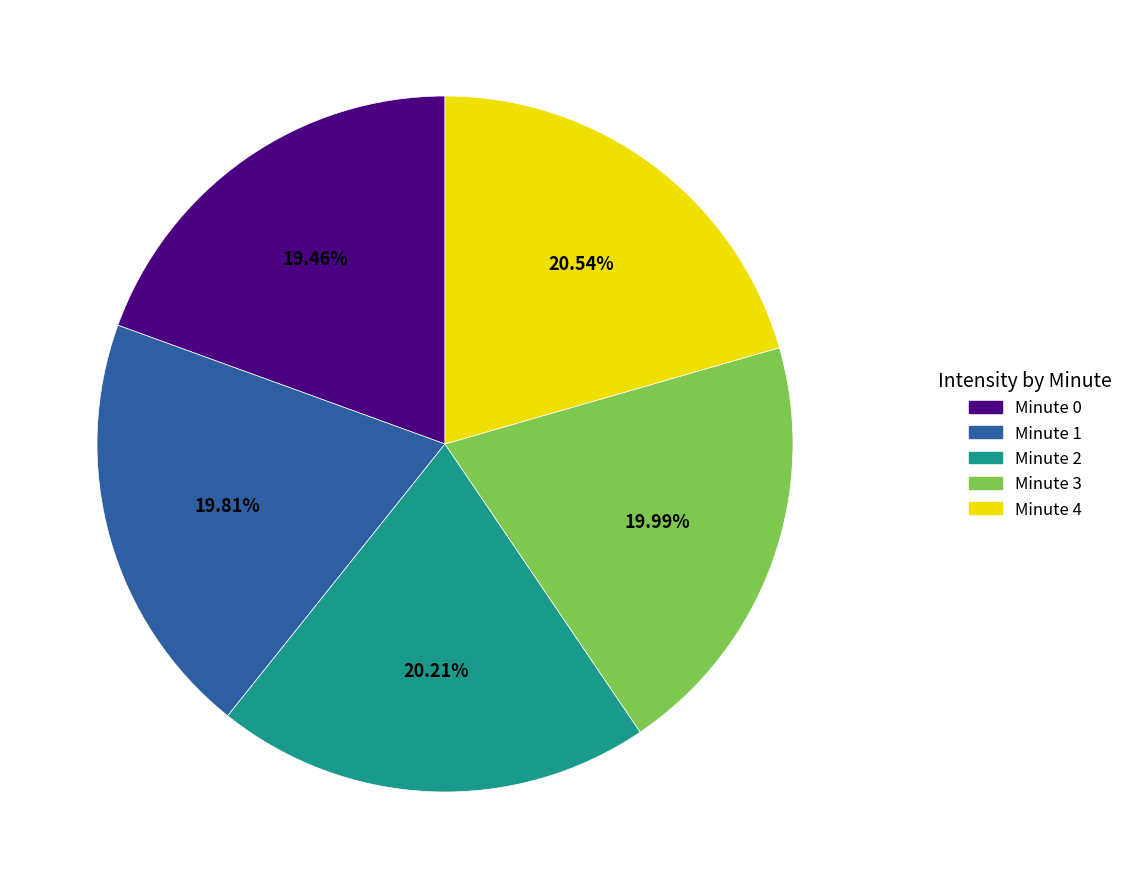

Is there a majority slice in this chart?

No